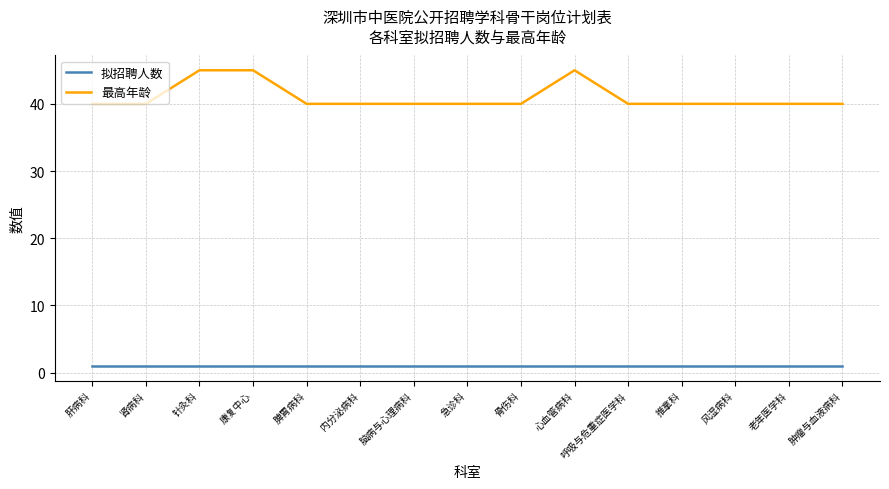

True or false: 拟招聘人数 and 最高年龄 cross at least once.

False